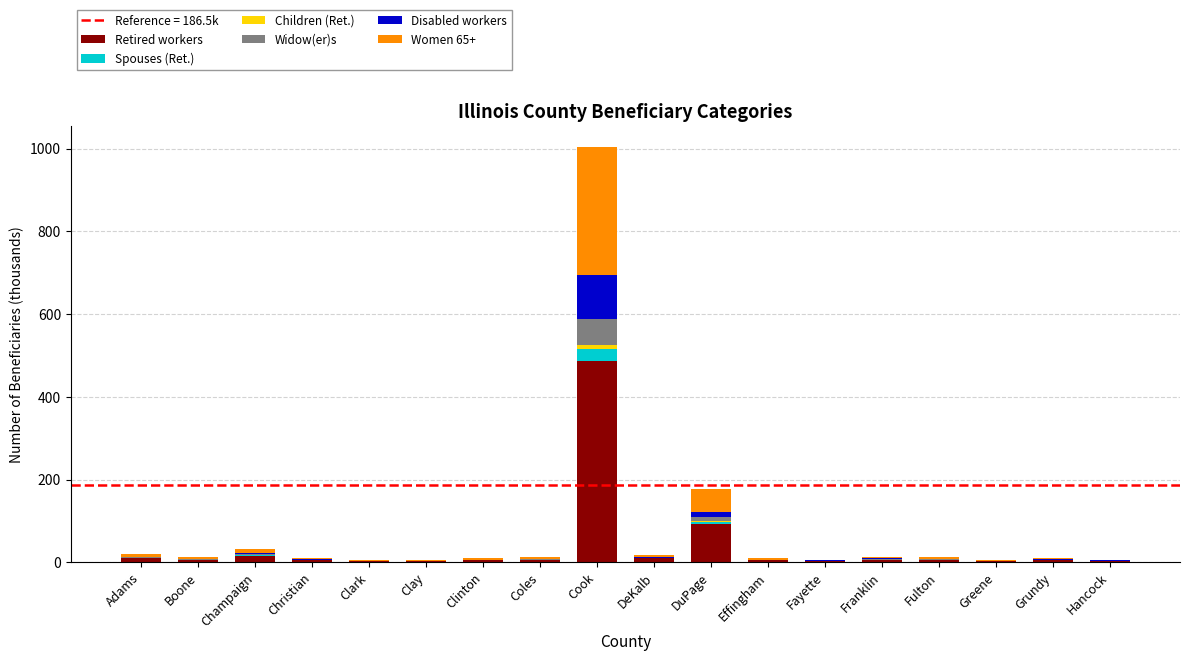

What is the maximum value for Retired workers?

487.5